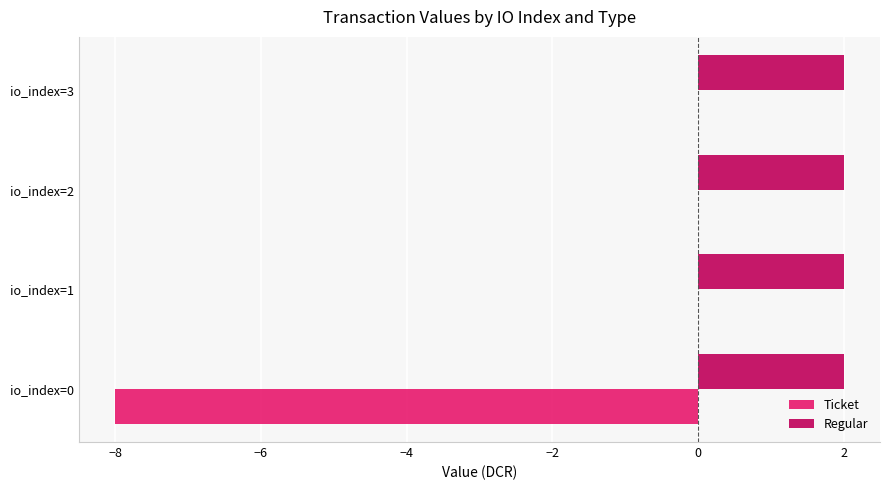

The value of Ticket at io_index=3 is 0.0. True or false?

True